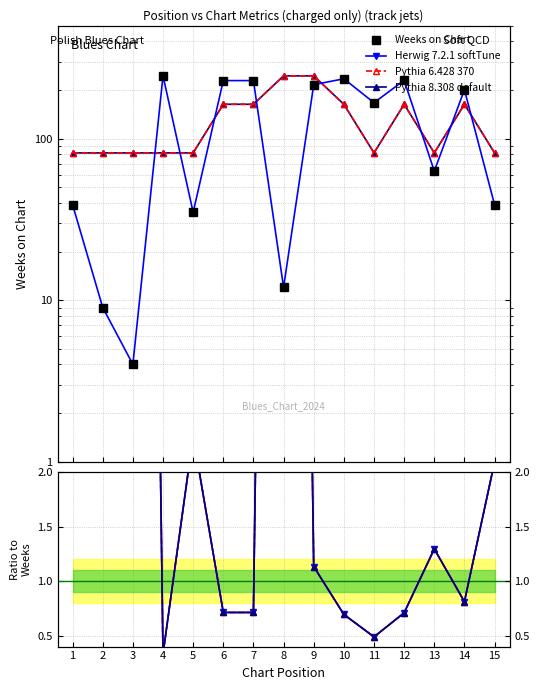

At 10, list the series in order from largest to smallest.

Weeks on Chart, Herwig 7.2.1 softTune, Pythia 6.428 370, Pythia 8.308 default